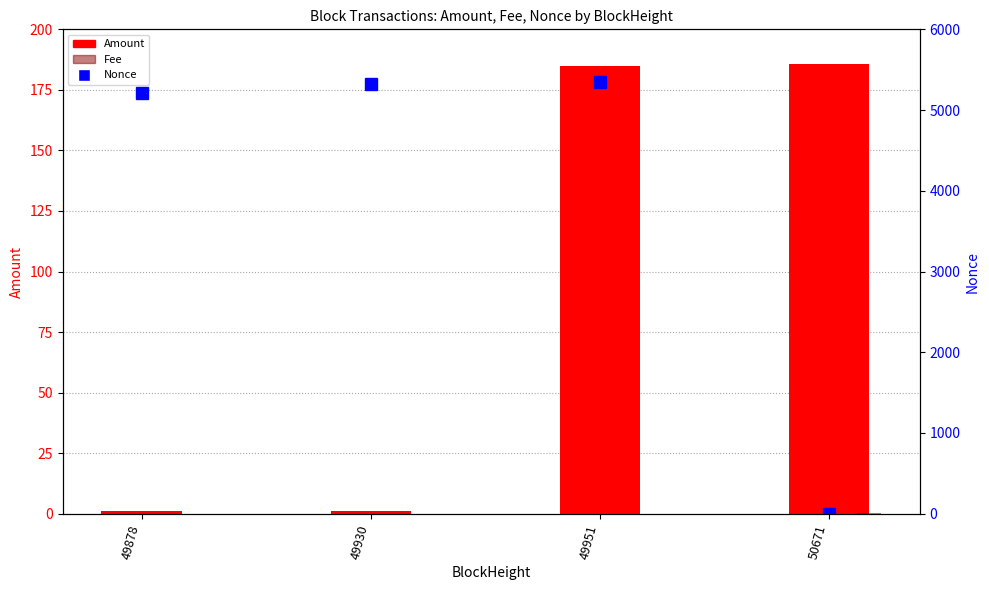

Between 49951 and 49878, which is larger?

49951